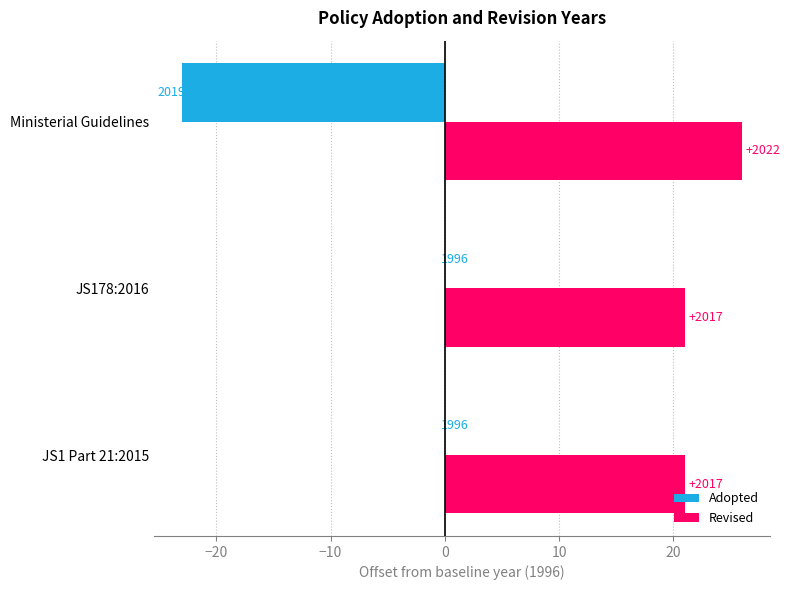

Reading right to left, what are all the values shown in this chart?

Adopted: -23	0	0
Revised: 26	21	21